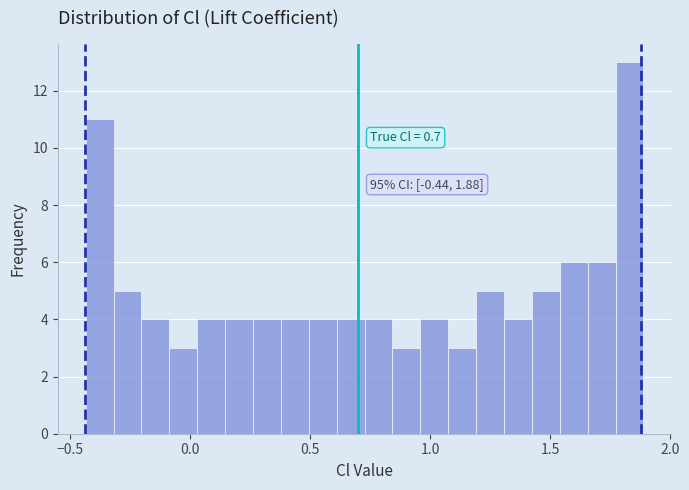

Around what value on the x-axis is the tallest bar? Give the approximate position of its centre, as read against the axis.

1.85